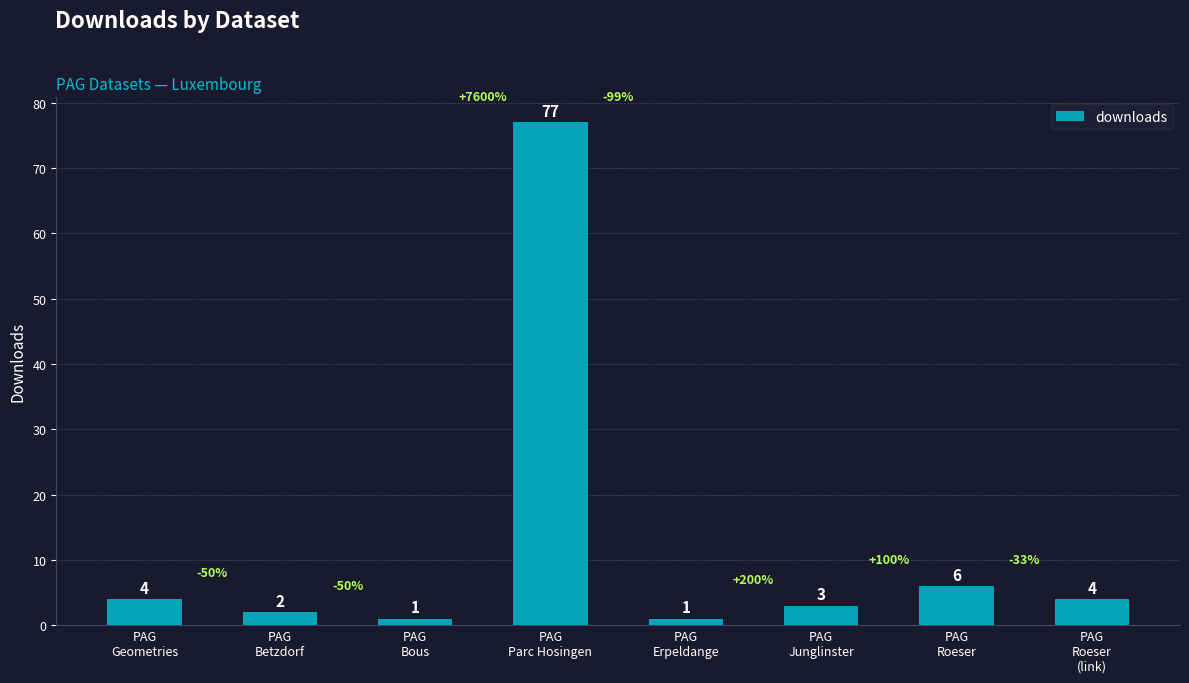

What is the value of the 1st bar from the left?

4